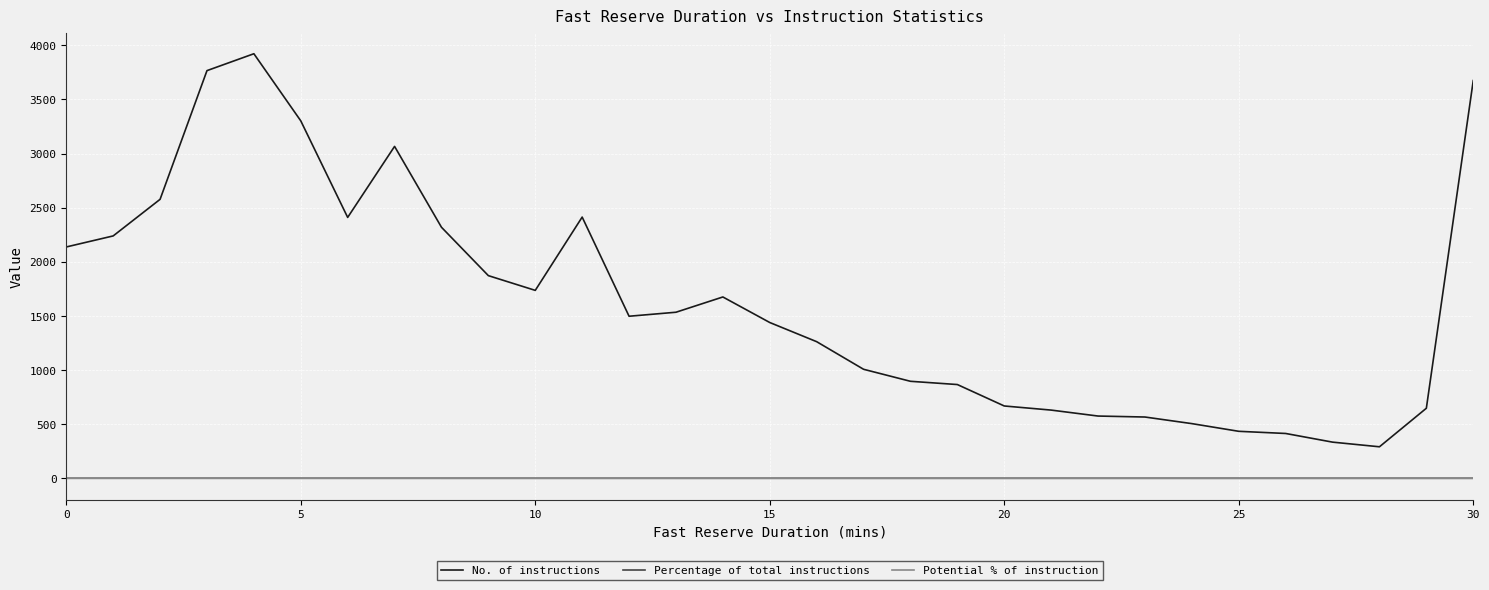

Which series has the largest range (max minus min)?

No. of instructions